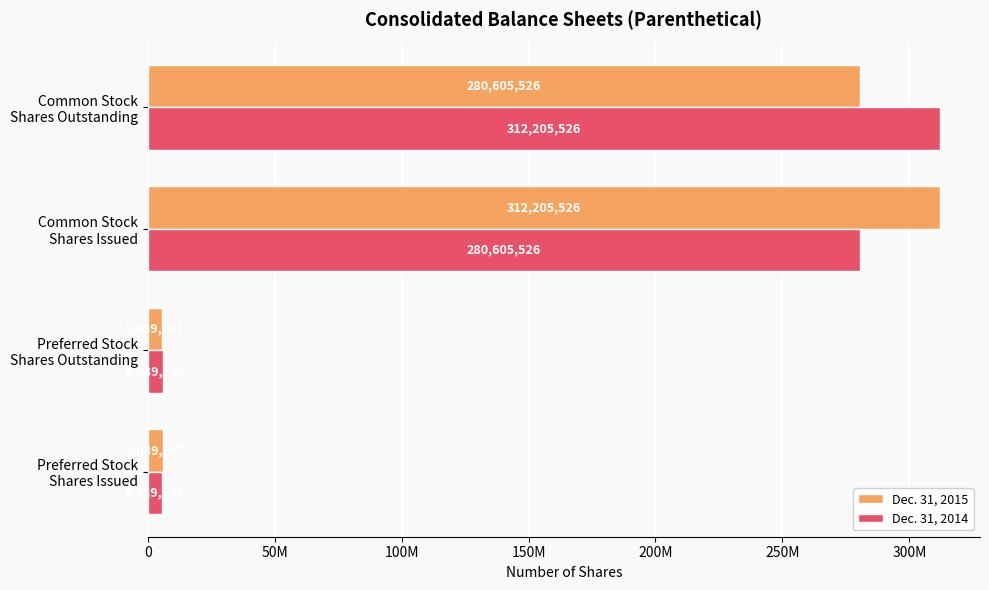

How many bars are there in total?

8